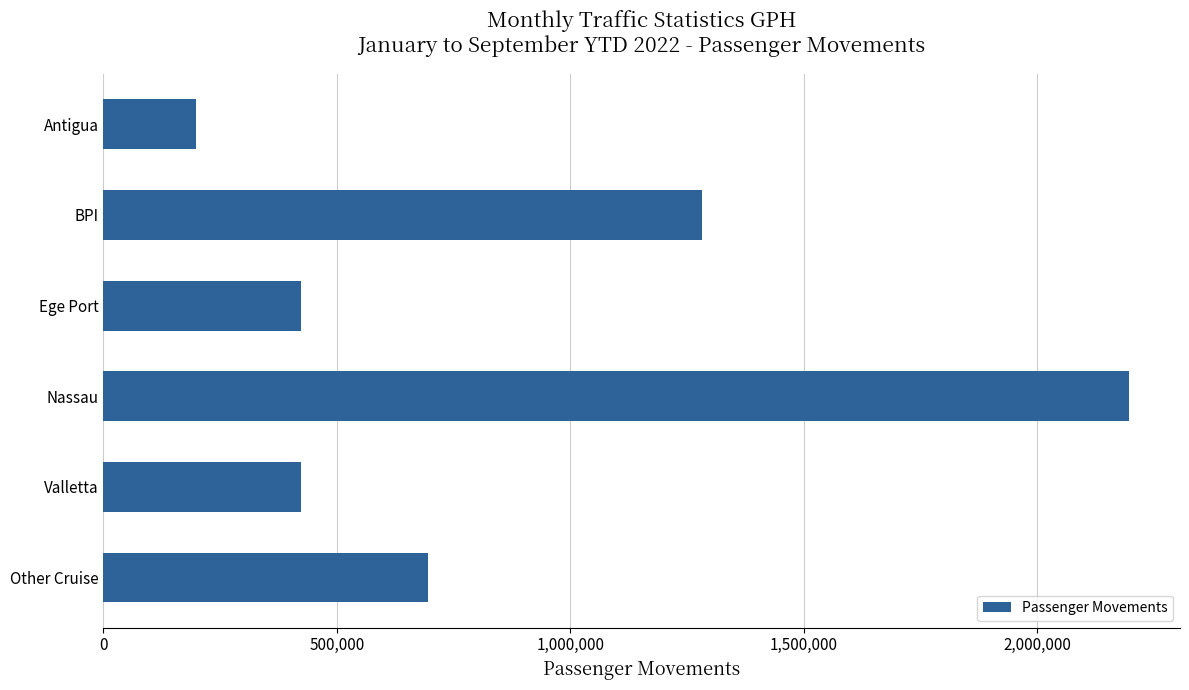

The chart shows a value of 422375 at Ege Port. True or false?

True